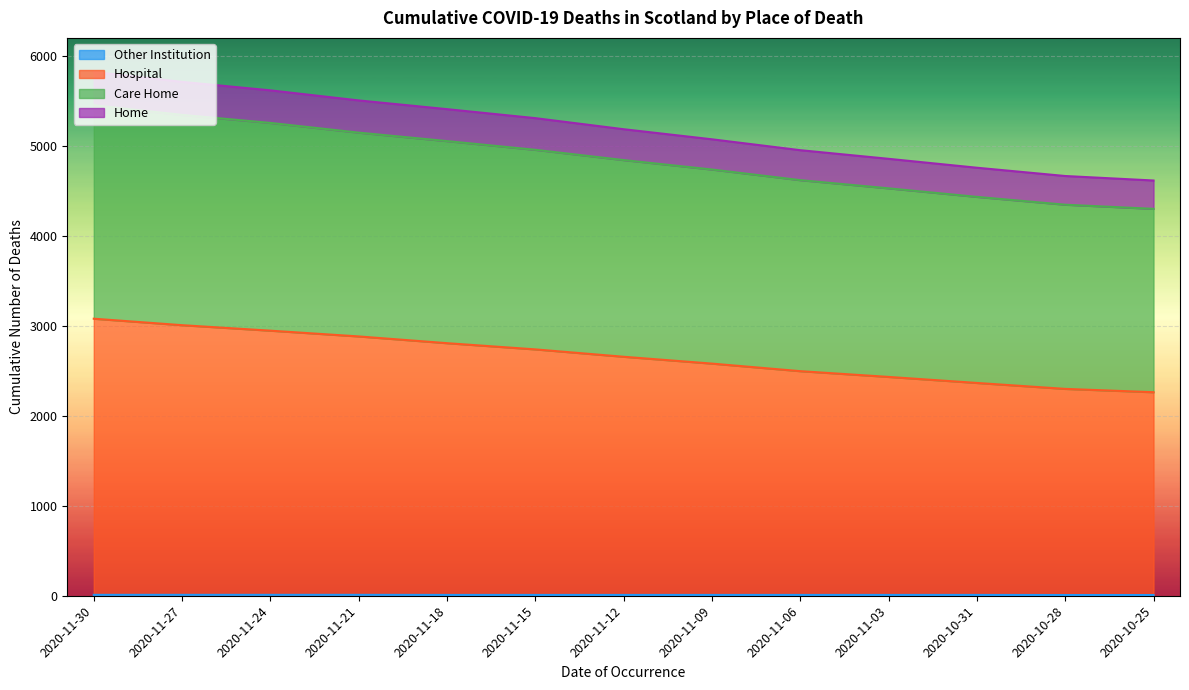

What is the difference between the highest and lowest values at 2020-11-12?

5176